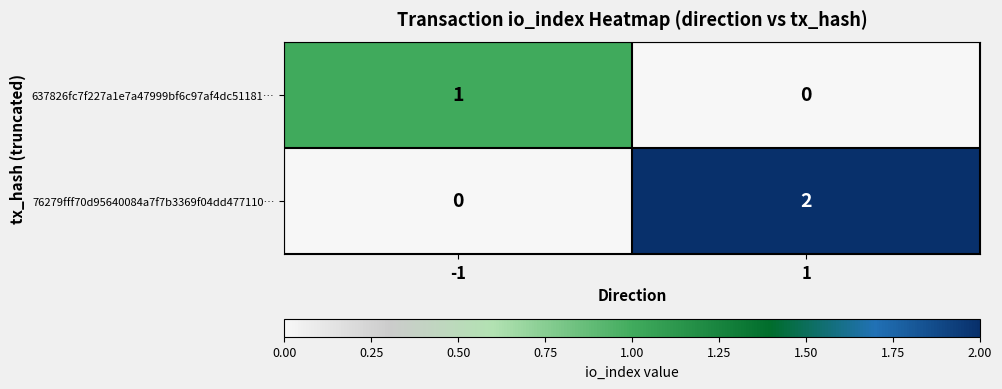

At -1, list the series in order from largest to smallest.

637826fc7f227a1e7a47999bf6c97af4dc51181…, 76279fff70d95640084a7f7b3369f04dd477110…